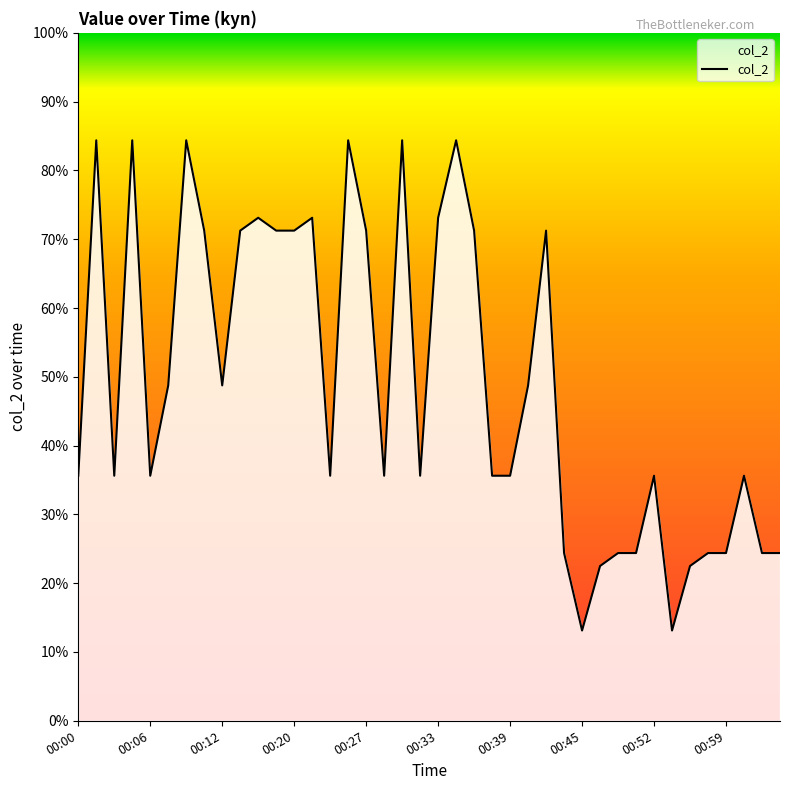

What is the maximum value shown in the chart?

84.4